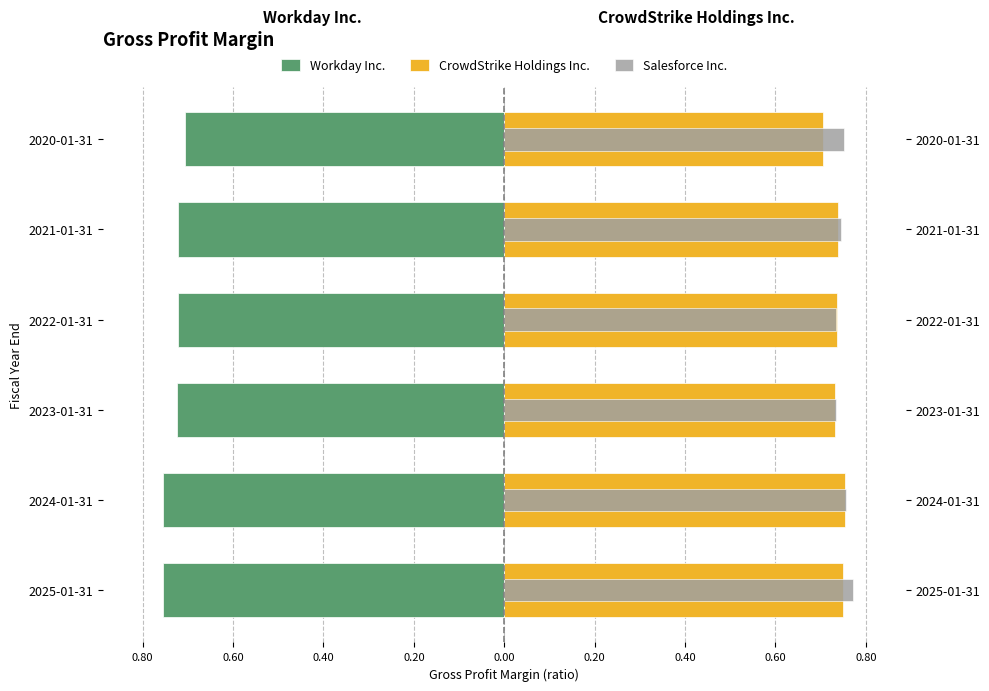

Rank the series by their maximum value, from lowest to highest.

Workday Inc., CrowdStrike Holdings Inc., Salesforce Inc.